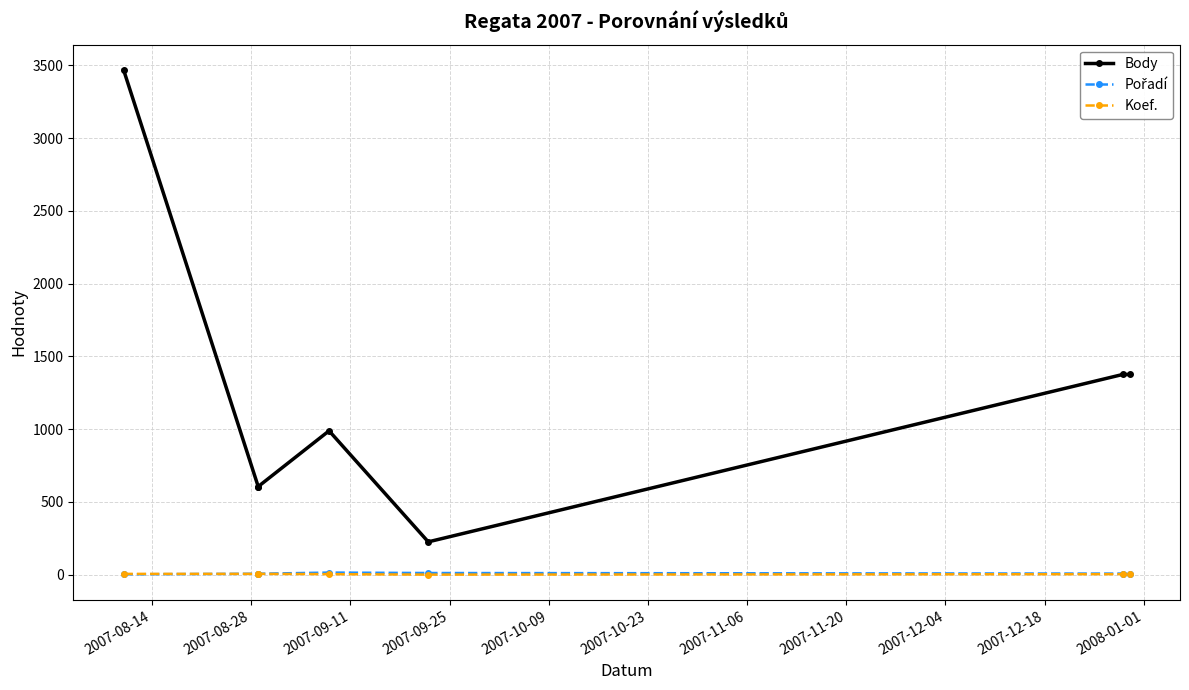

True or false: Koef. and Body intersect in this chart.

False